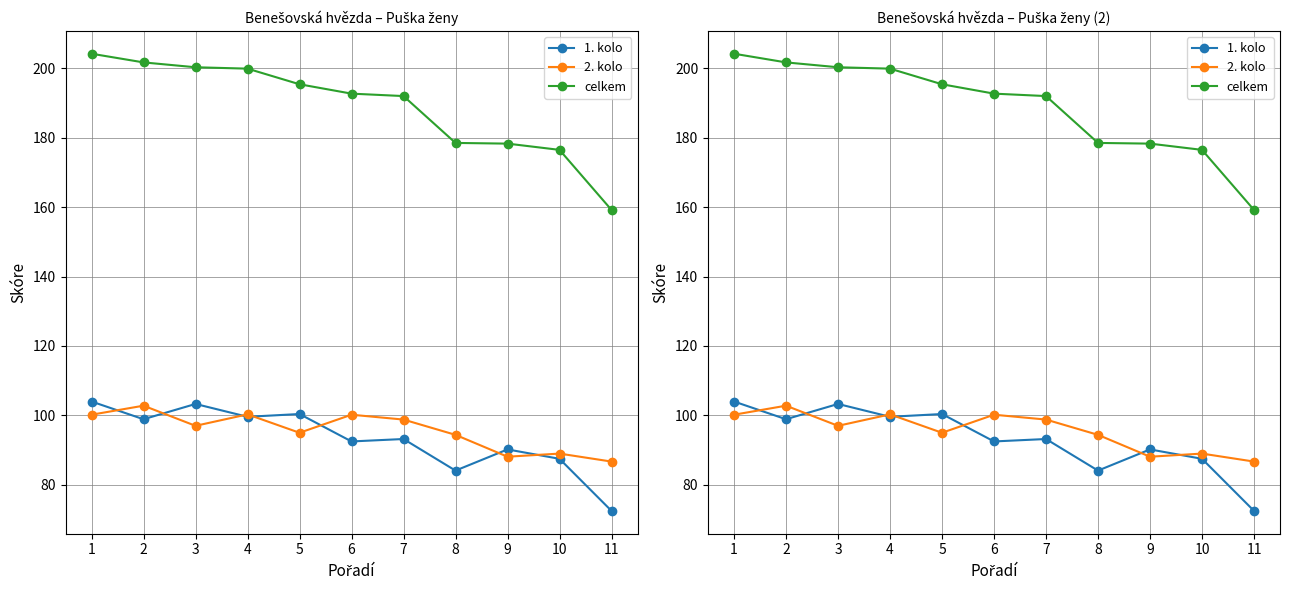

Reading left to right, transcribe all the data shown in this chart.

1. kolo: 104.0	98.9	103.3	99.6	100.4	92.5	93.2	84.1	90.2	87.5	72.5
2. kolo: 100.2	102.8	97.0	100.3	95.0	100.2	98.8	94.4	88.1	89.0	86.7
celkem: 204.2	201.7	200.3	199.9	195.4	192.7	192.0	178.5	178.3	176.5	159.2